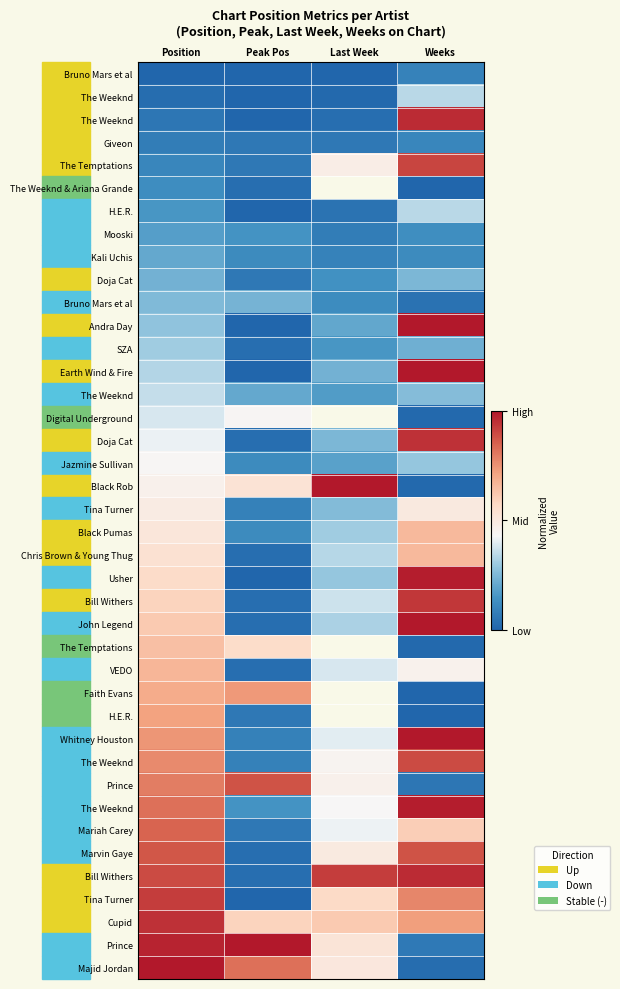

How many distinct data groups are displayed?

40